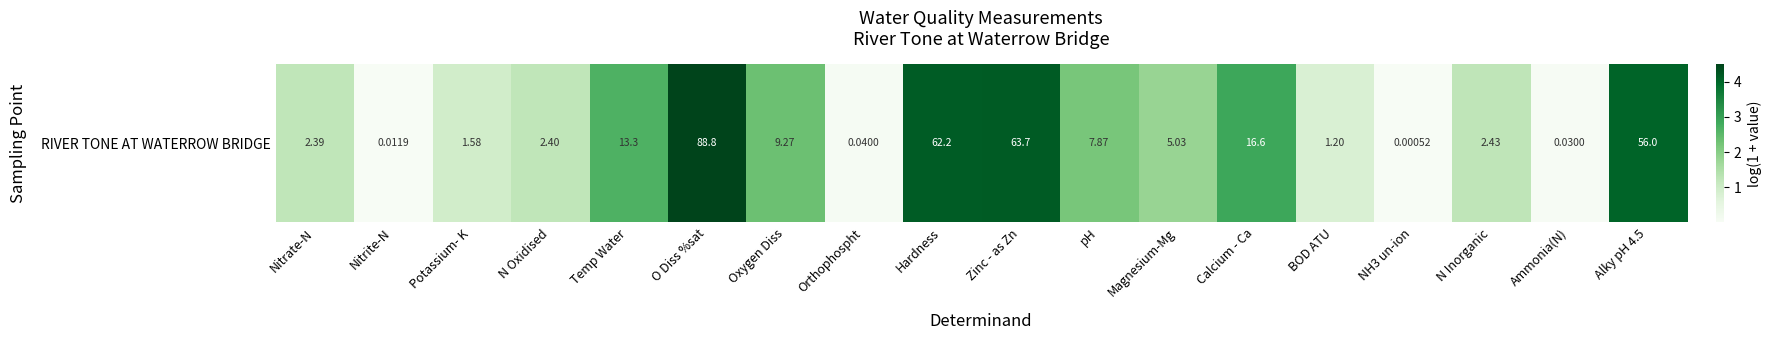

Reading left to right, extract all data points from this chart.

Nitrate-N=1.2	Nitrite-N=0.0	Potassium- K=0.9	N Oxidised=1.2	Temp Water=2.7	O Diss %sat=4.5	Oxygen Diss=2.3	Orthophospht=0.0	Hardness=4.1	Zinc - as Zn=4.2	pH=2.2	Magnesium-Mg=1.8	Calcium - Ca=2.9	BOD ATU=0.8	NH3 un-ion=0.0	N Inorganic=1.2	Ammonia(N)=0.0	Alky pH 4.5=4.0